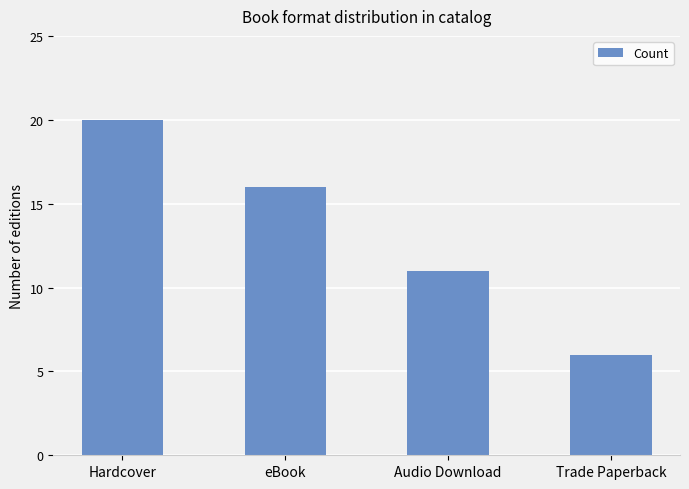

Which has a higher value, Trade Paperback or Audio Download?

Audio Download